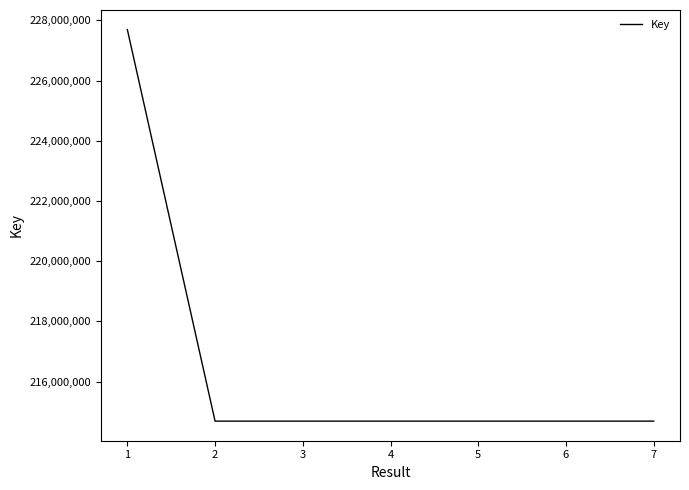

True or false: the data has more than 2 interior local peaks.

False